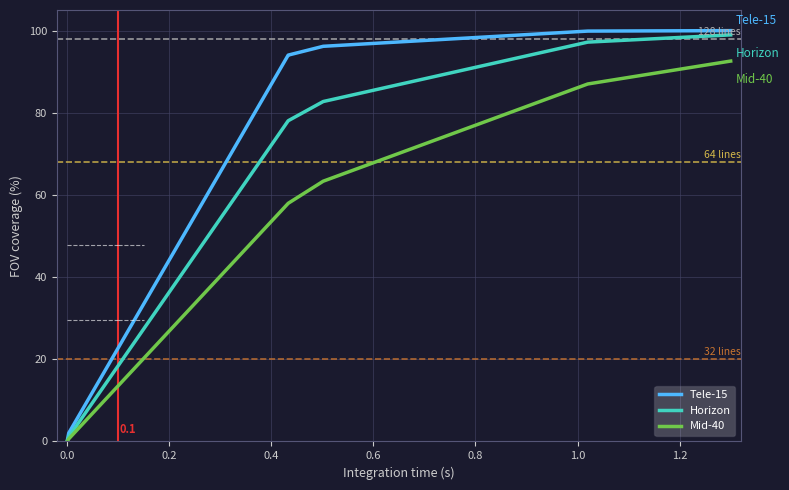

Rank the series by their average value, from lowest to highest.

Mid-40, Horizon, Tele-15